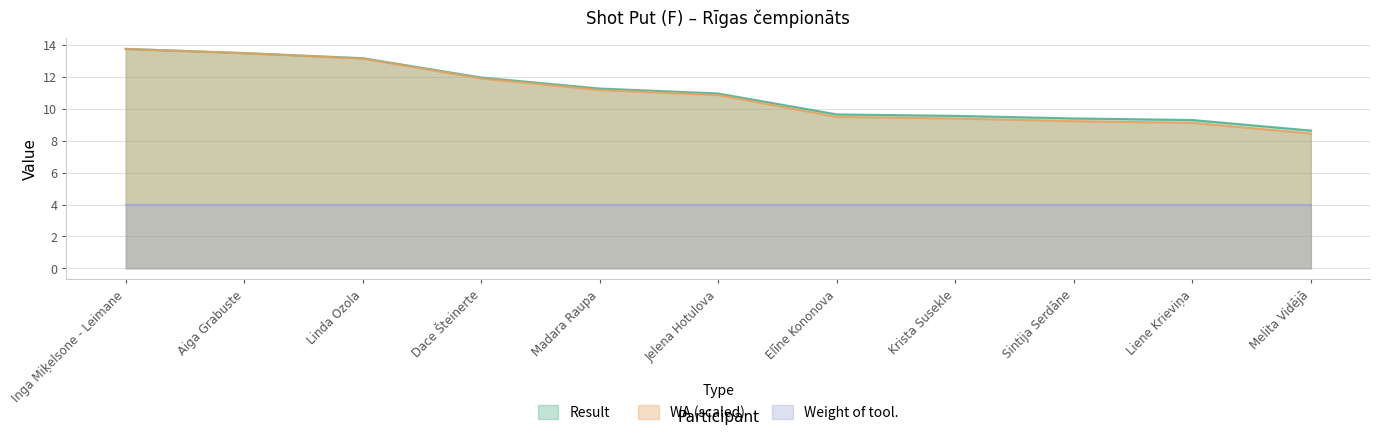

Is it true that WA equals 9.1 at Liene Krieviņa?

True